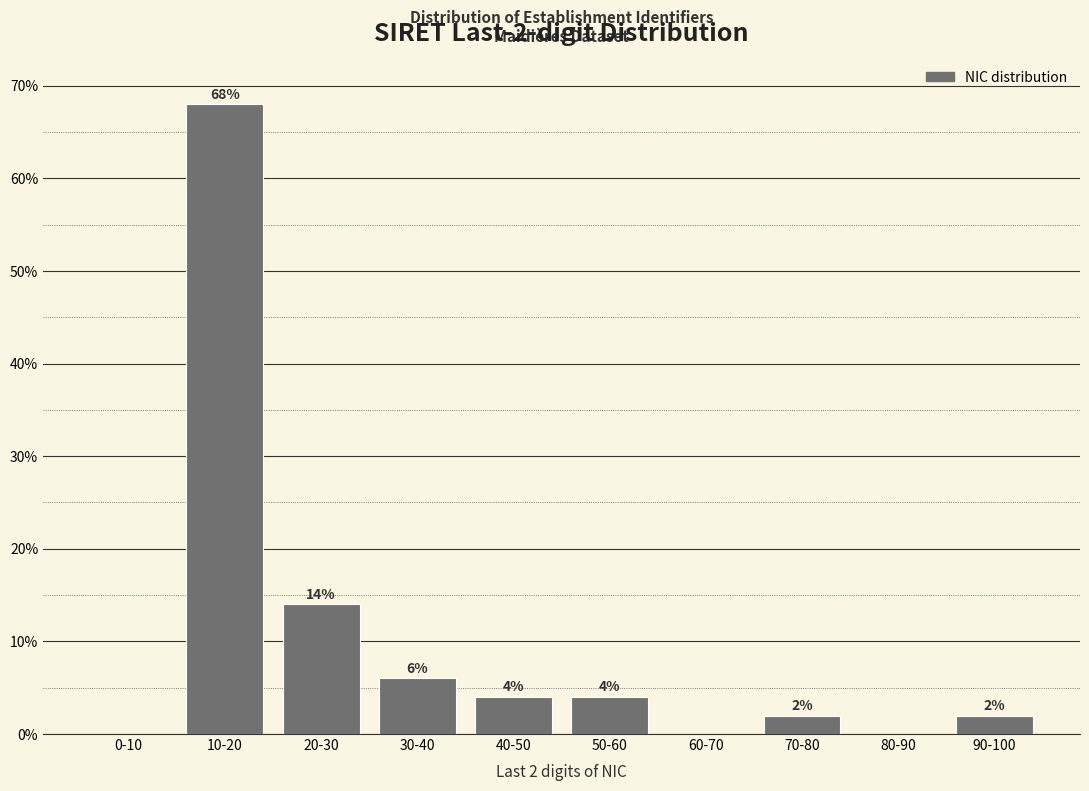

Reading left to right, what are all the values shown in this chart?

0-10=0.0	10-20=68.0	20-30=14.0	30-40=6.0	40-50=4.0	50-60=4.0	60-70=0.0	70-80=2.0	80-90=0.0	90-100=2.0